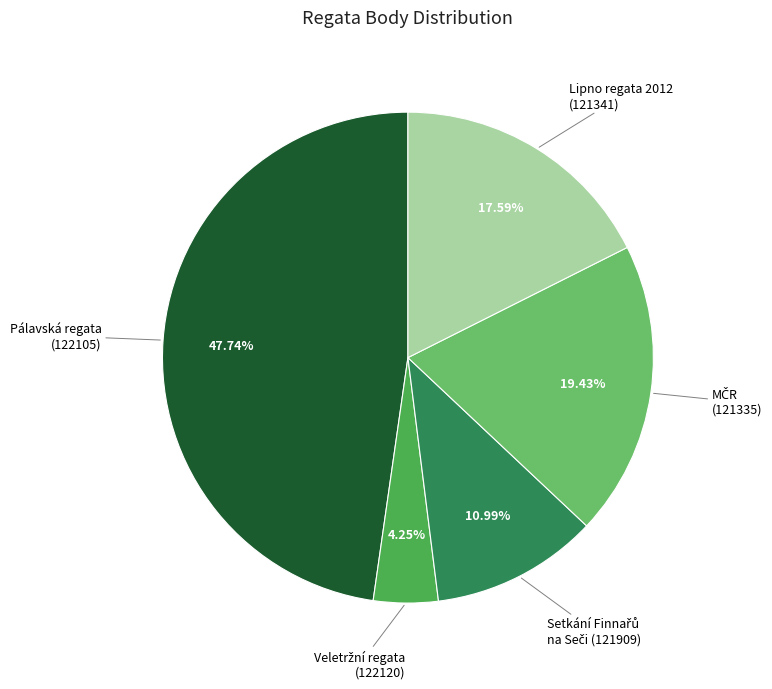

Is there a majority slice in this chart?

No